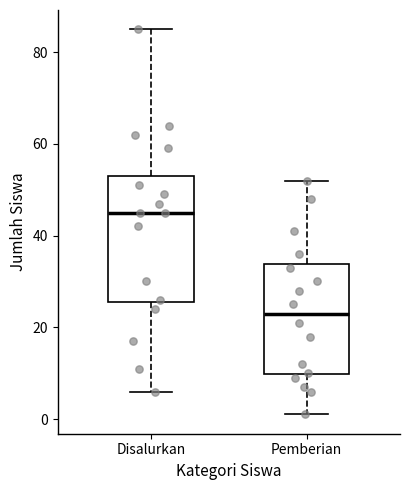

Reading left to right, transcribe this box plot: for each box, give where its median line is, the range the box spans, and where its two whiskers end, as read against the y-axis. The values are not printed on the chart, so give them approximately, as read against the axis.

Disalurkan: median 46, box 26 to 54, whiskers 6 to 86
Pemberian: median 24, box 10 to 34, whiskers 2 to 52